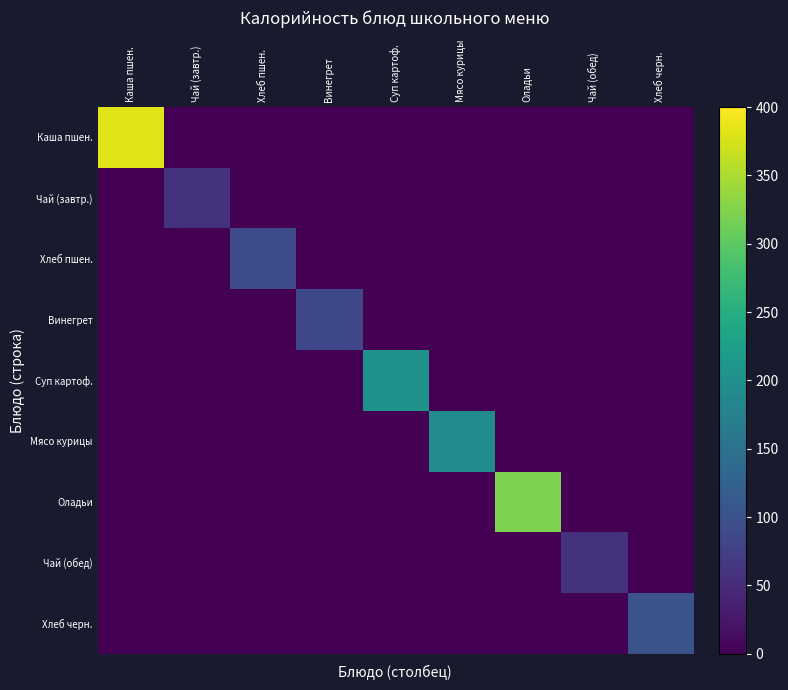

How many data points does each series have?

9